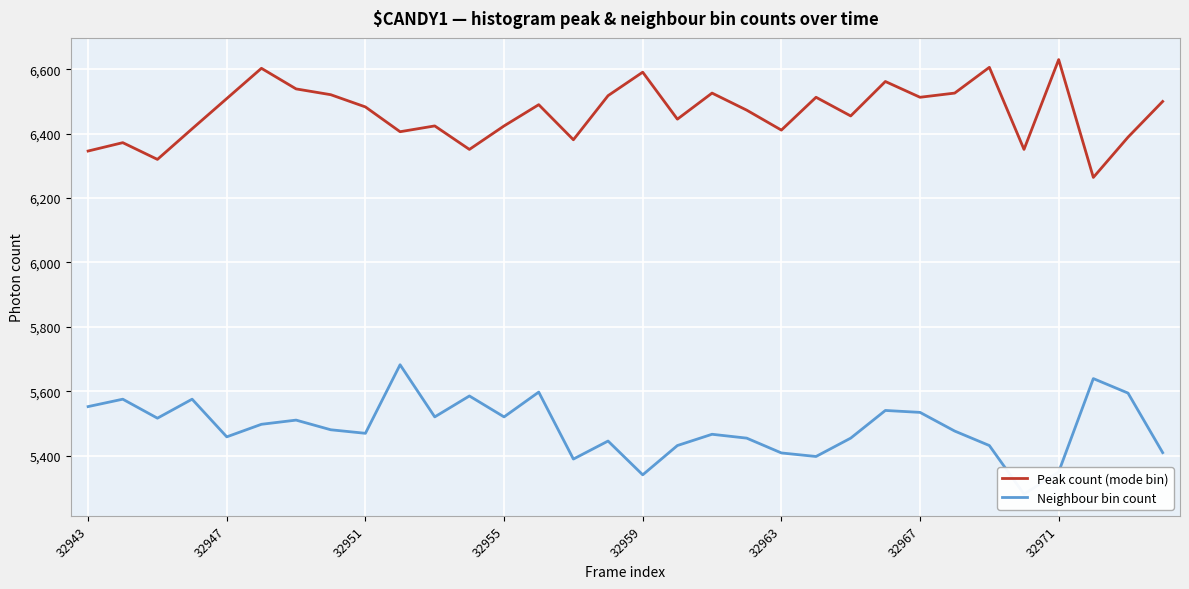

Rank the series at 29 from lowest to highest value.

Neighbour bin count, Peak count (mode bin)